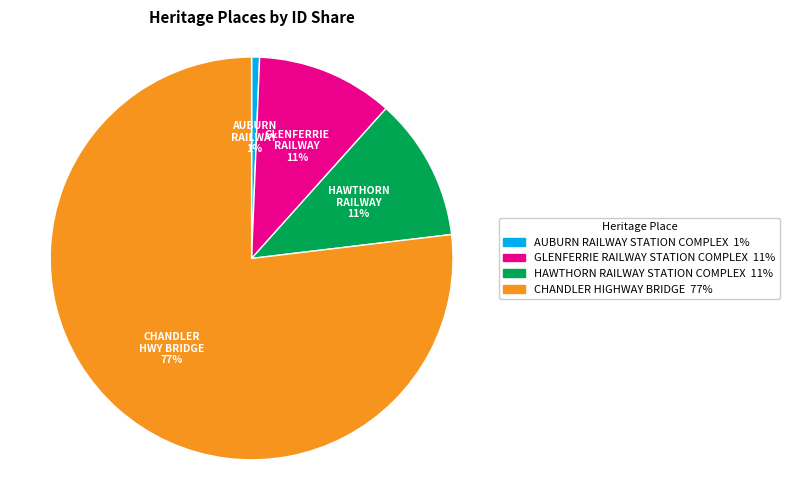

Count the number of slices in the pie.

4